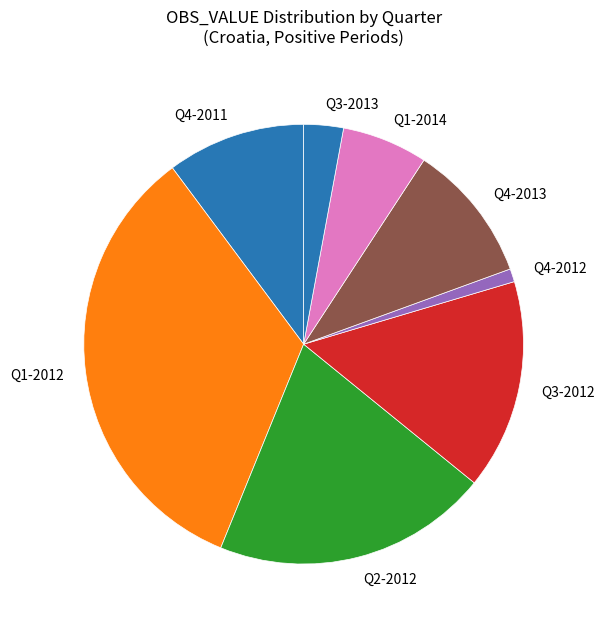

Combined, do Q1-2012 and Q3-2013 account for over 50%?

No